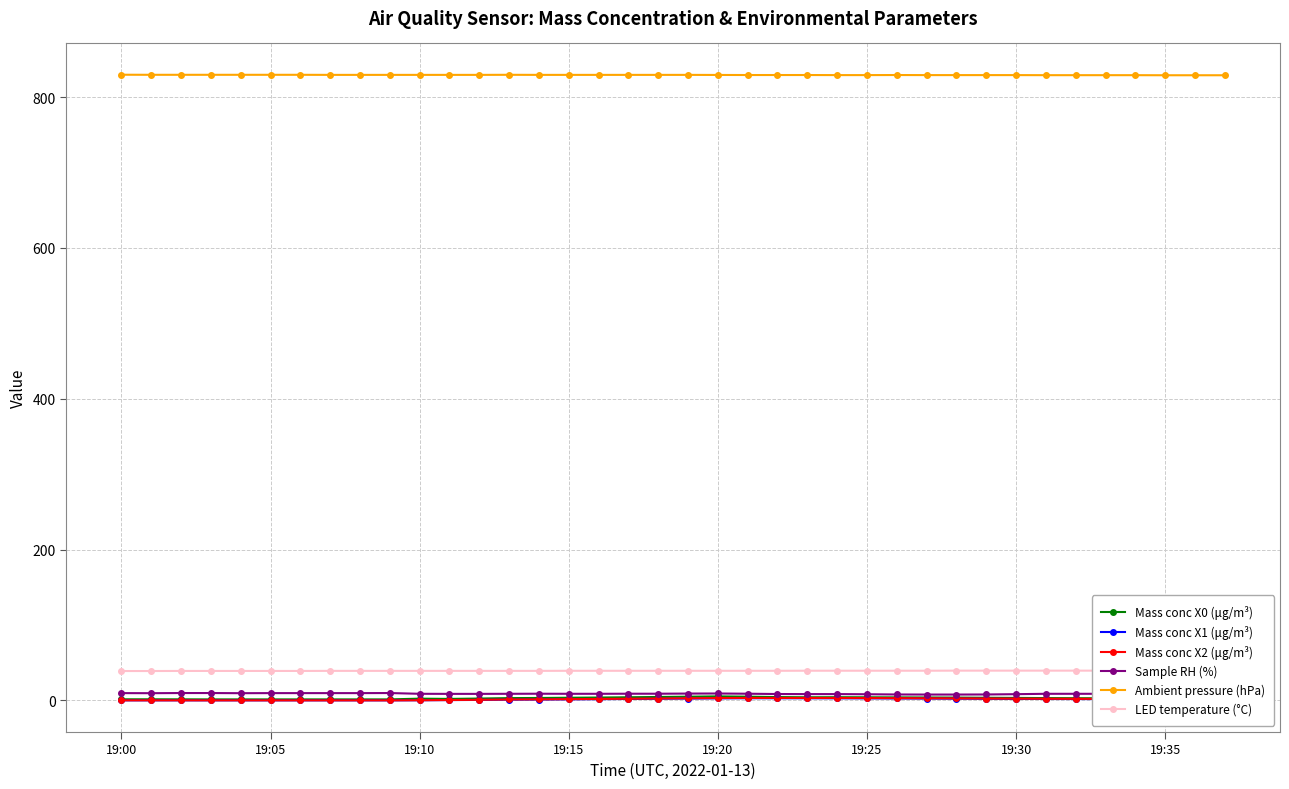

The value of Ambient pressure (hPa) at 19:25 is 1394.8. True or false?

False